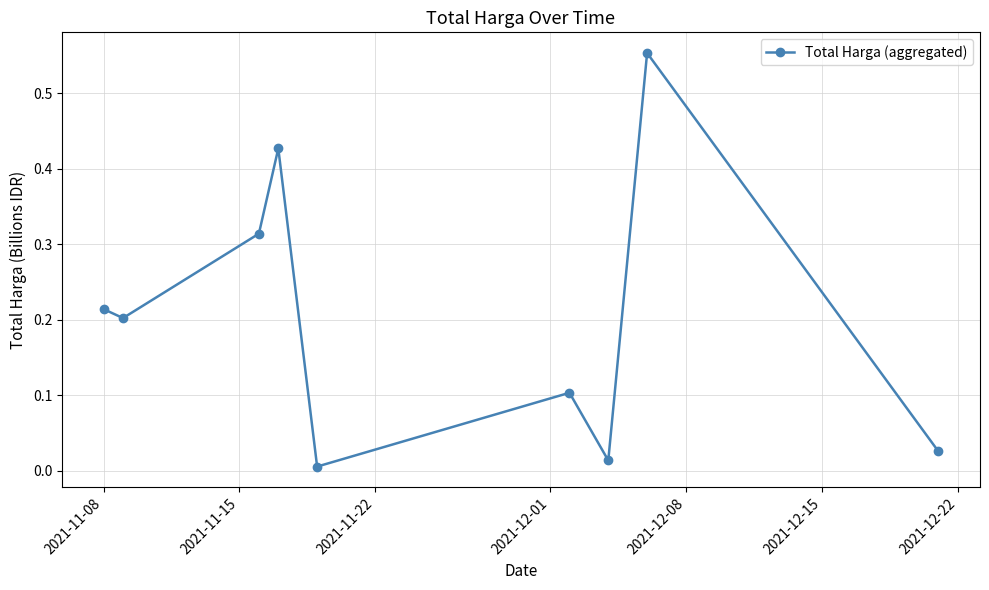

What is the value of the 6th point from the left?

0.1